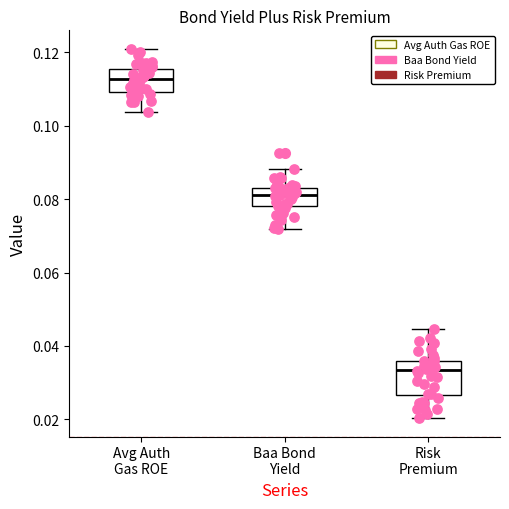

Which box is the tallest, from its lower edge to its upper edge?

Risk Premium